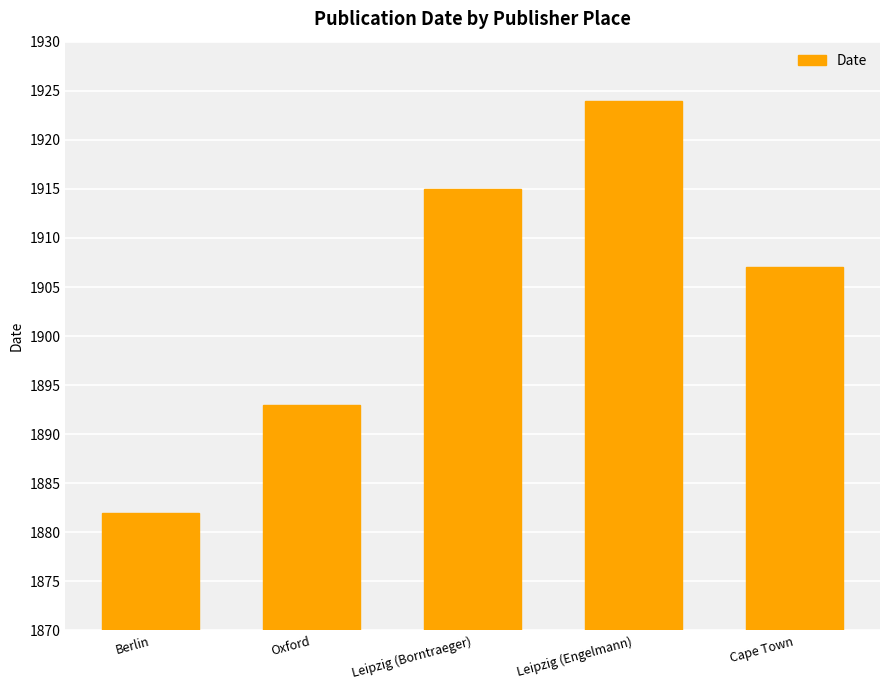

What is the maximum value shown in the chart?

1924